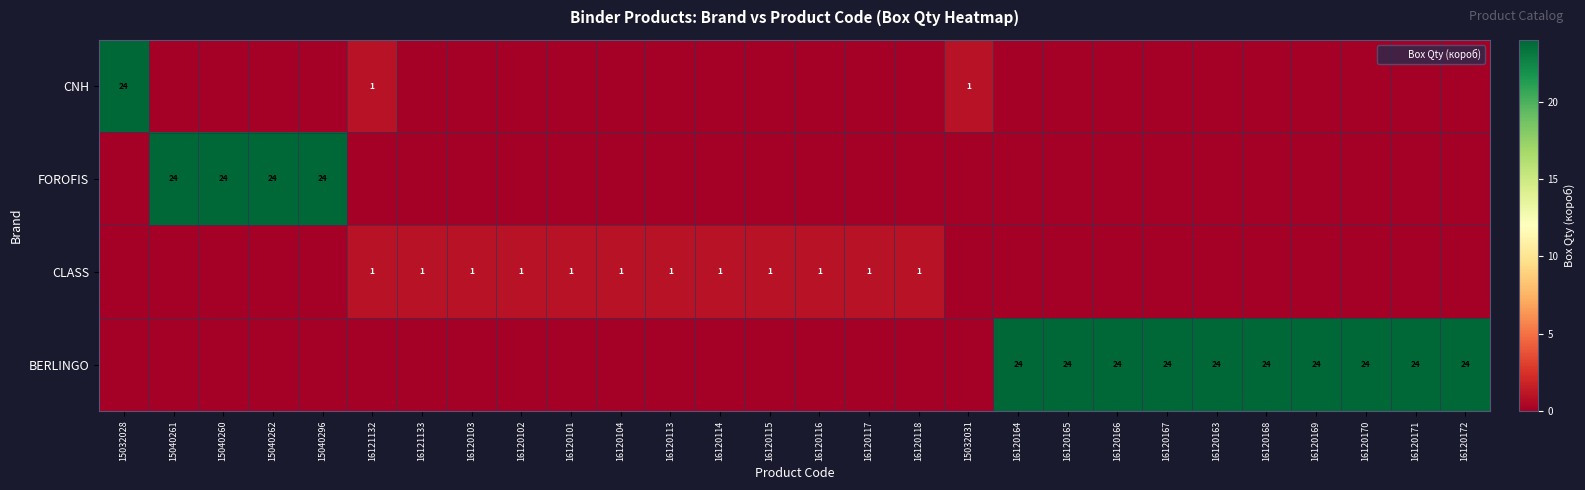

At which category is the sum across all series the highest?

15032028